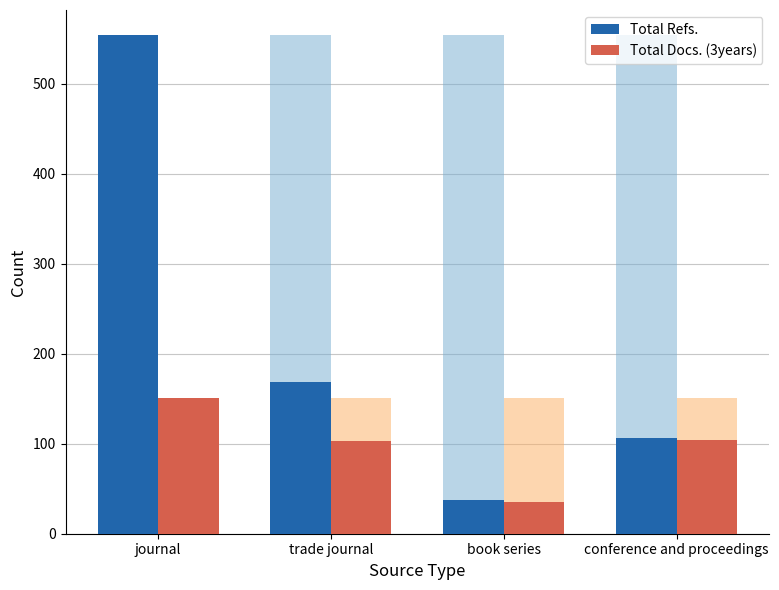

Read the Total Refs. value at trade journal, to the nearest 10.

170